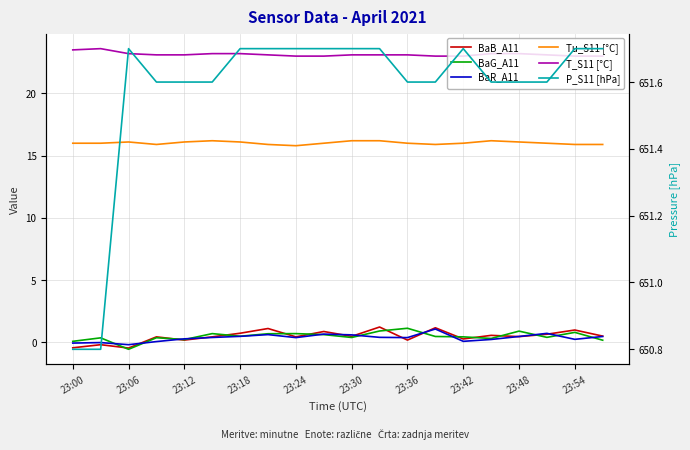

True or false: BaG_A11 has a value of 0.2 at 19.

True